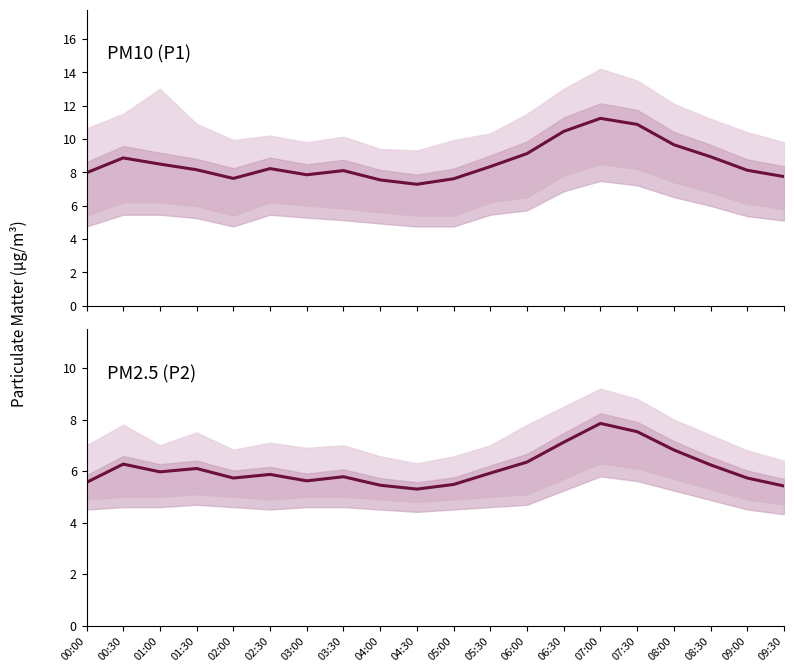

Does the chart display data point markers on the line(s)?

No